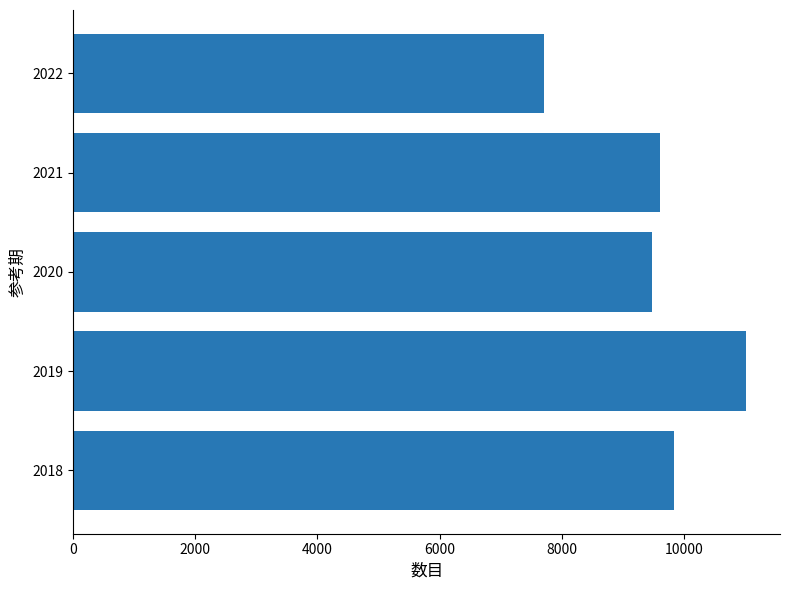

How many bars are there in total?

5